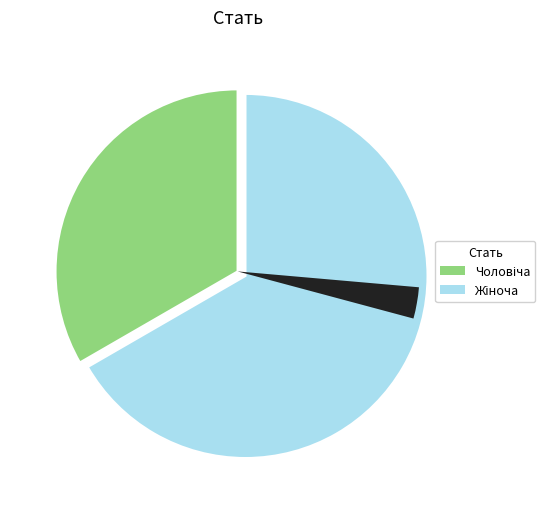

What percentage is the Чоловіча slice, to the nearest percent?

33%